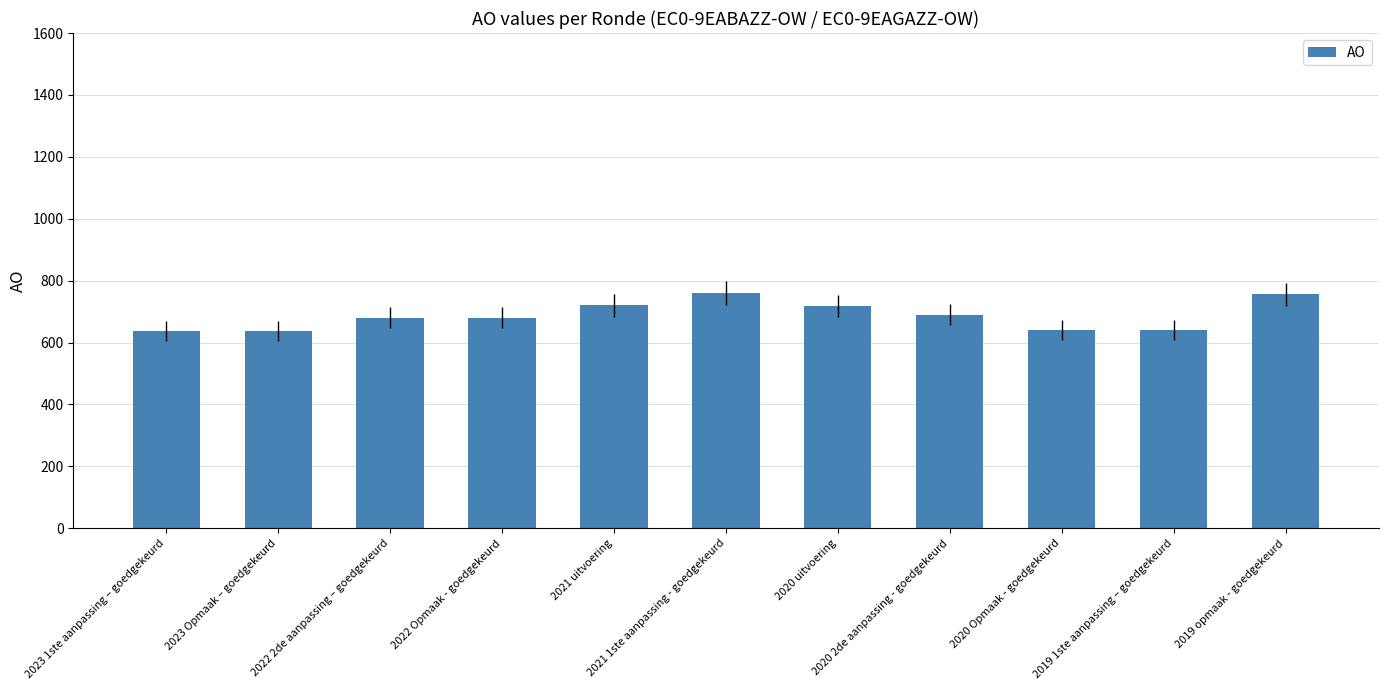

What is the value of the 6th bar from the left?

760